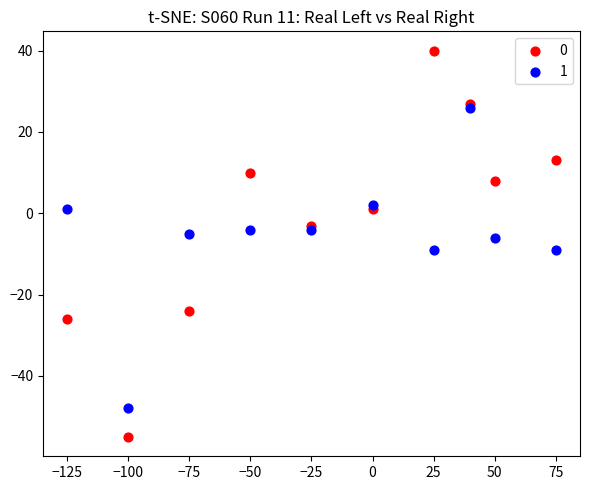

What are all the series names shown in the legend?

0, 1